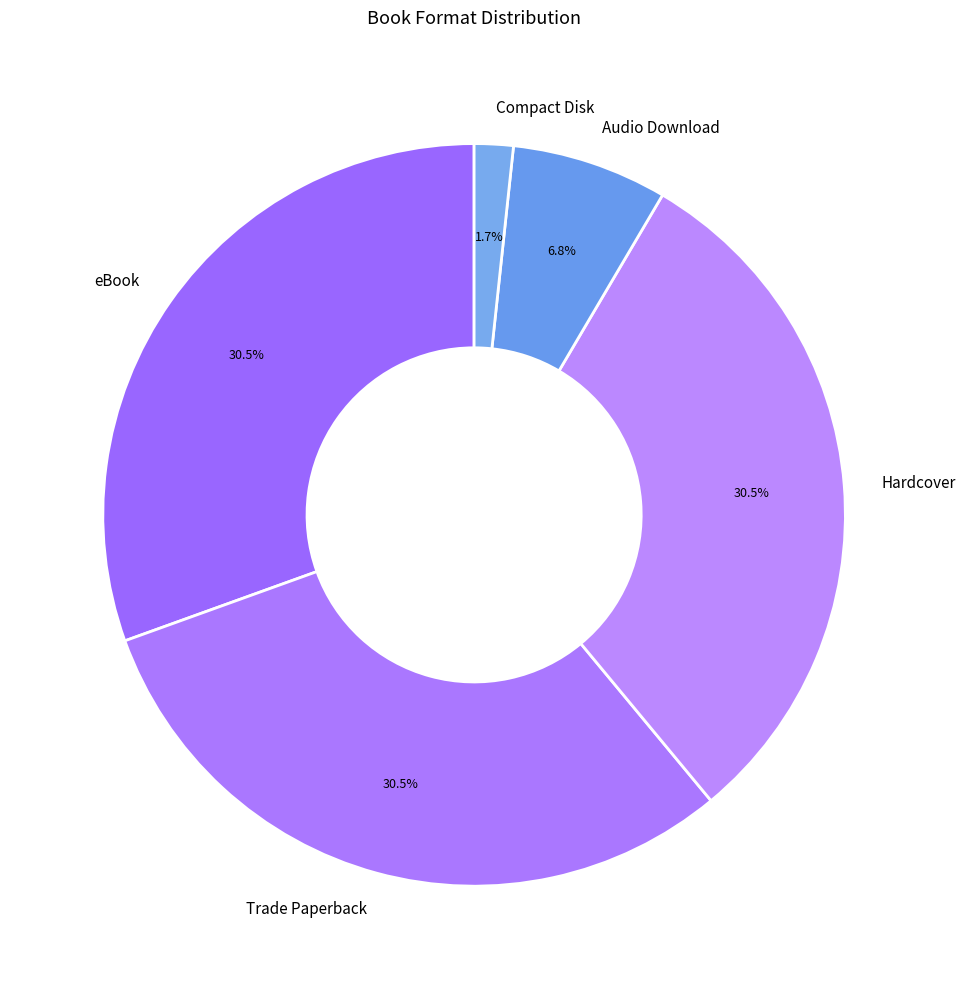

Which category has the smallest portion of the pie?

Compact Disk